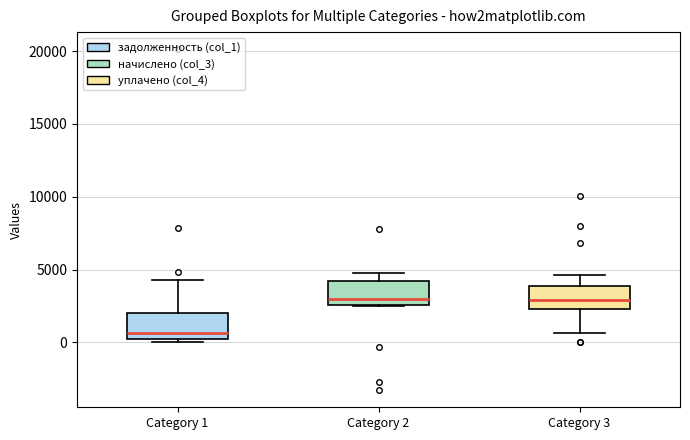

Where does the median line of the box for Category 2 sit on the y-axis? The values are not printed on the chart, so give them approximately, as read against the axis.

3000